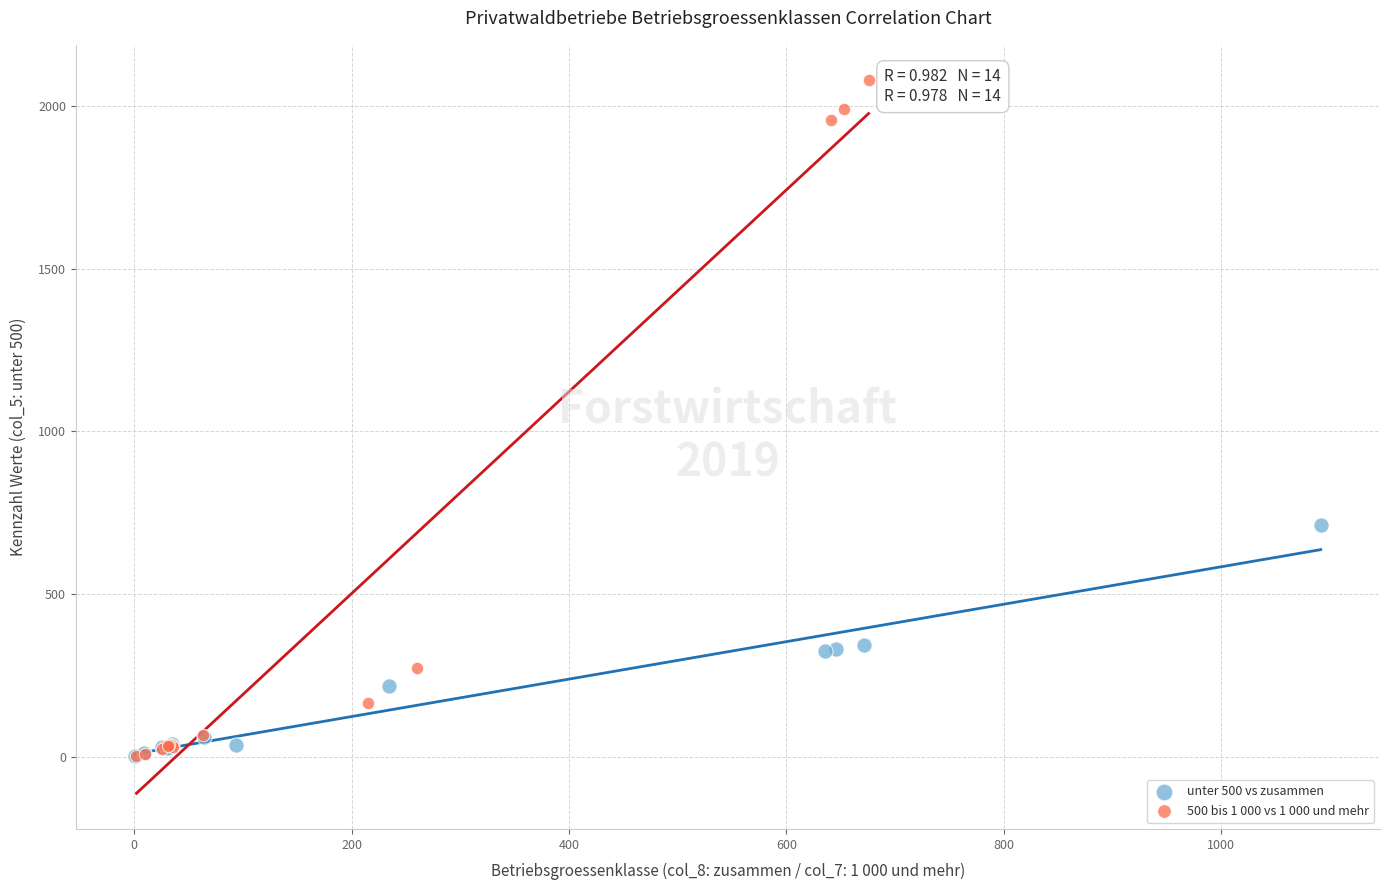

Which series has the widest spread of Y values?

500 bis 1 000 vs 1 000 und mehr